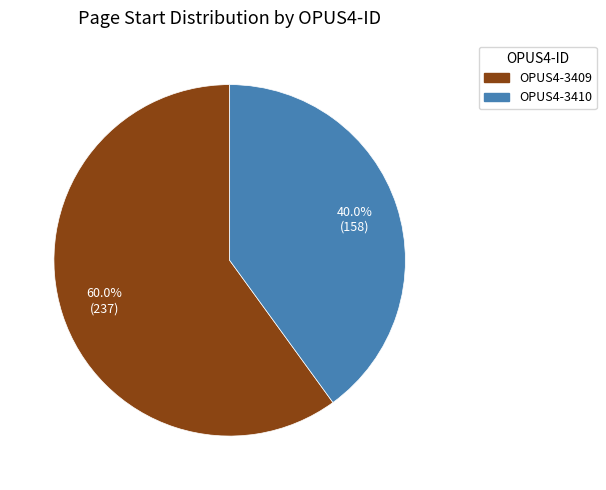

To the nearest percent, what portion does OPUS4-3409 represent?

60%